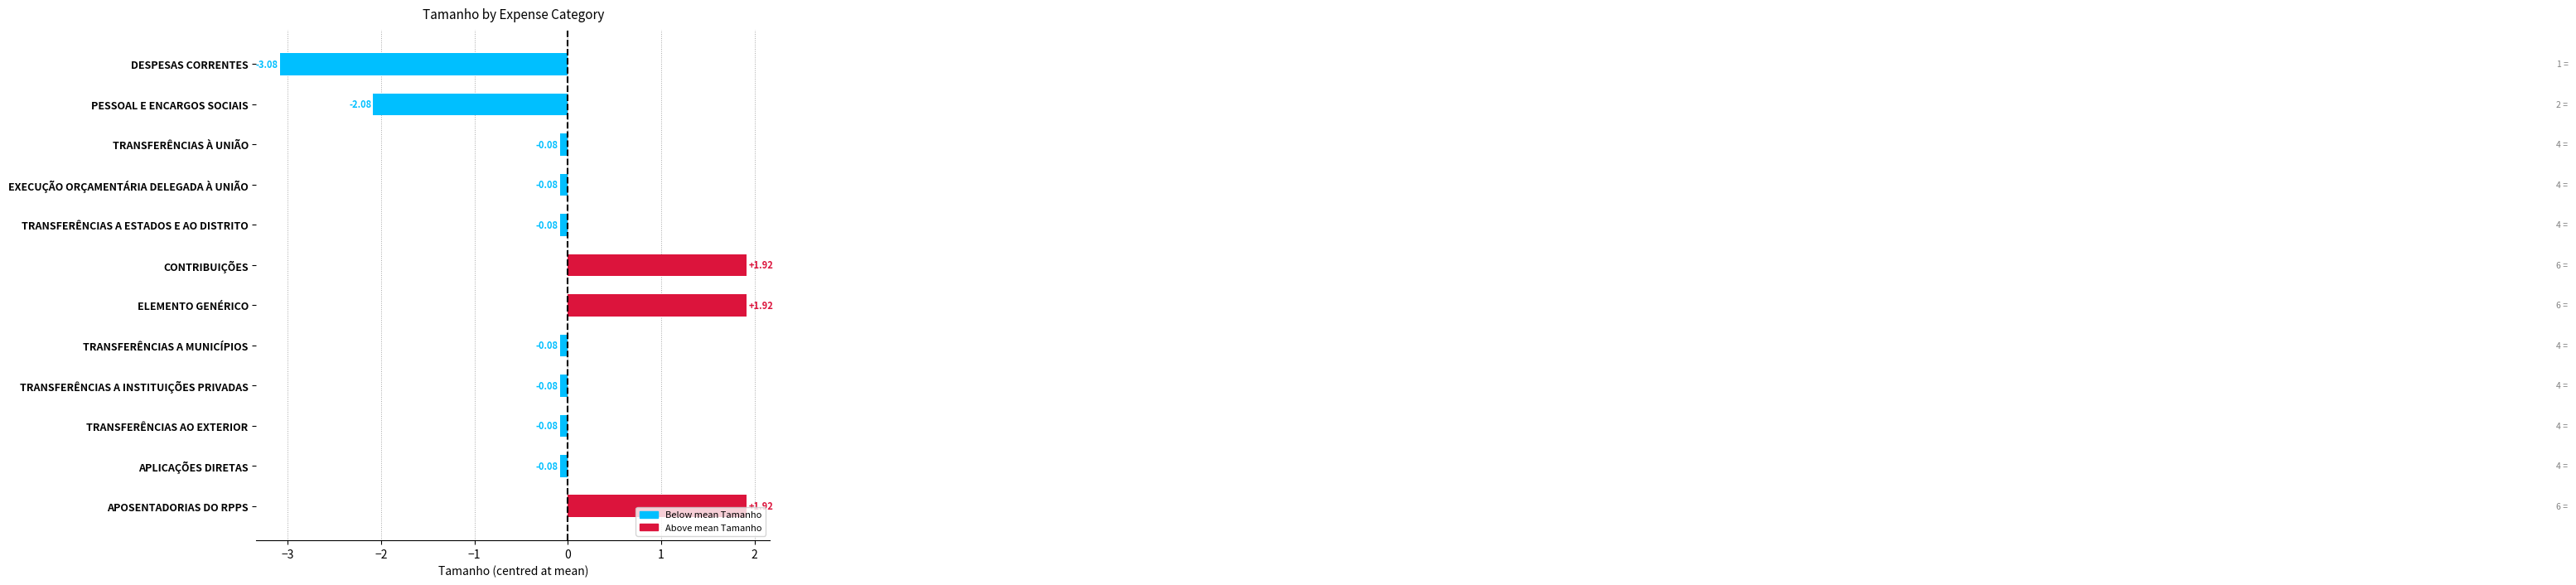

What is the difference between the values at PESSOAL E ENCARGOS SOCIAIS and TRANSFERÊNCIAS AO EXTERIOR?

2.0